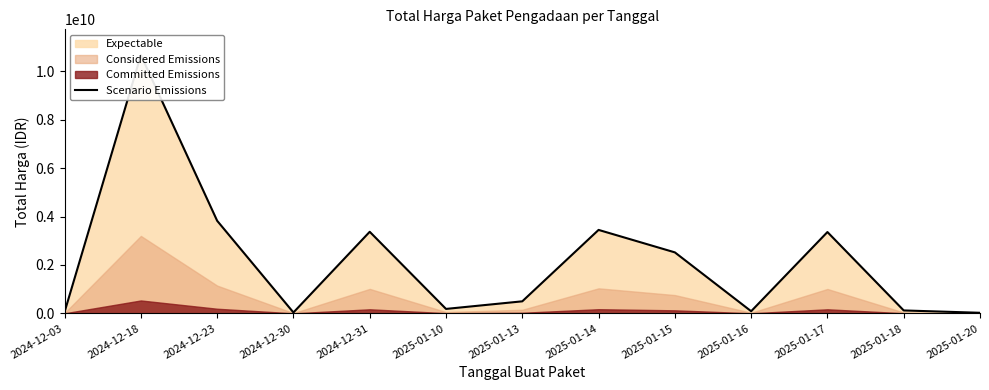

Where is the first local maximum?

2024-12-18